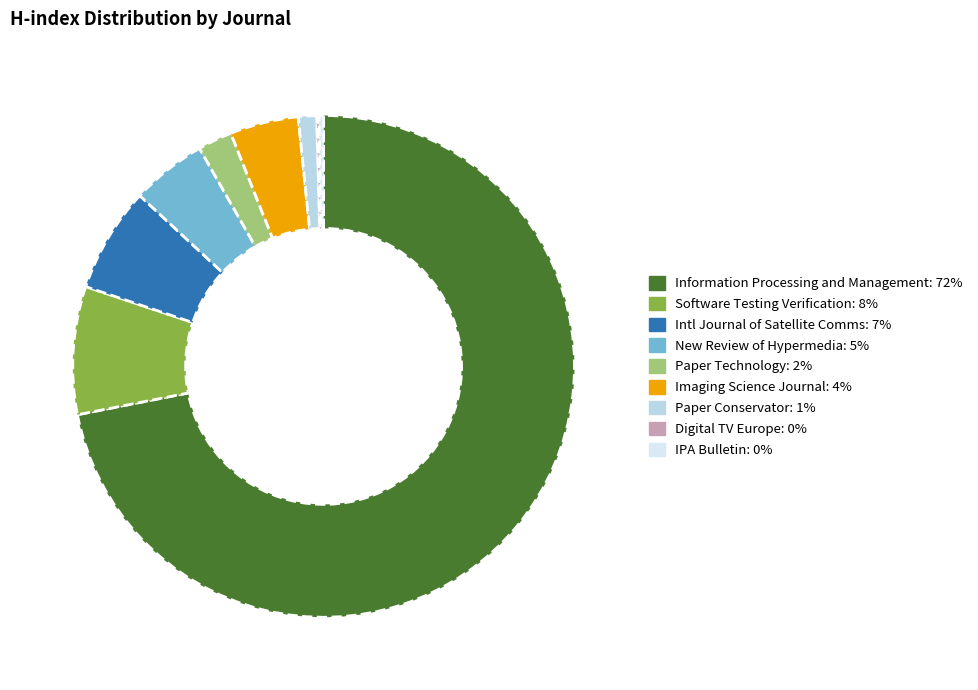

How many slices are in this pie chart?

9